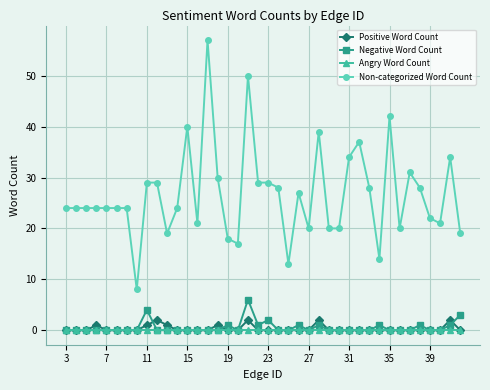

Which series has the largest range (max minus min)?

Non-categorized Word Count